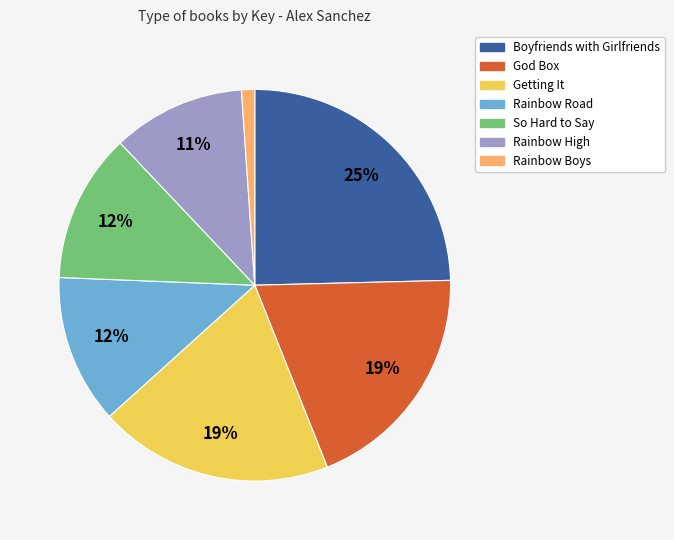

To the nearest percent, what percentage of the pie is Rainbow Road?

12%